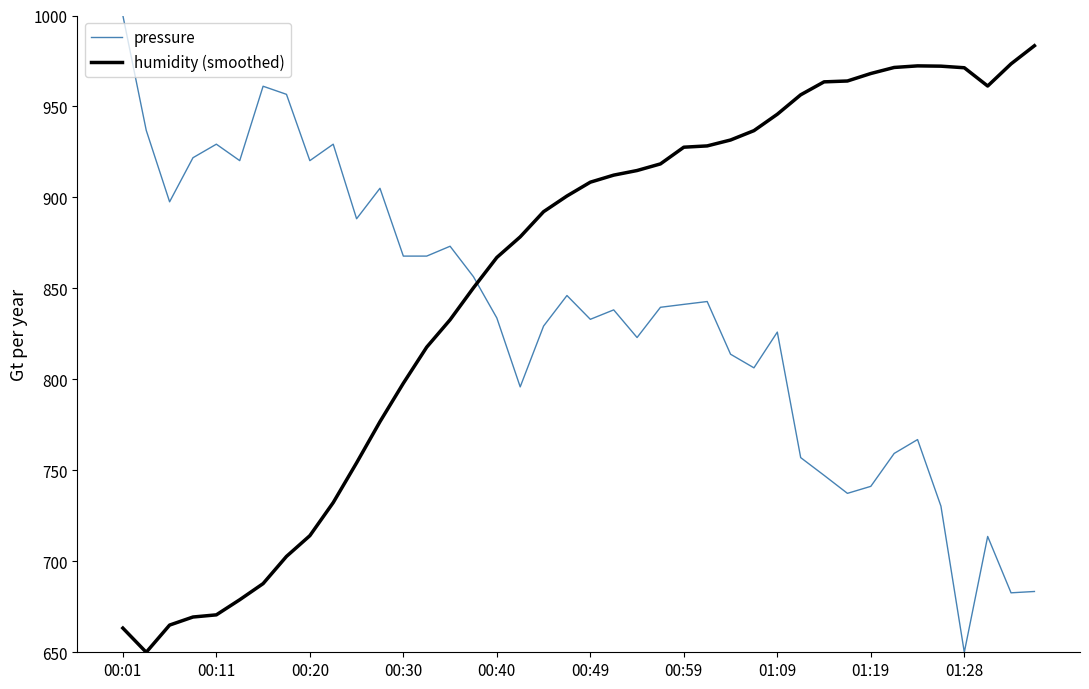

Which series ends up on top after the final intersection of pressure and humidity (smoothed)?

humidity (smoothed)